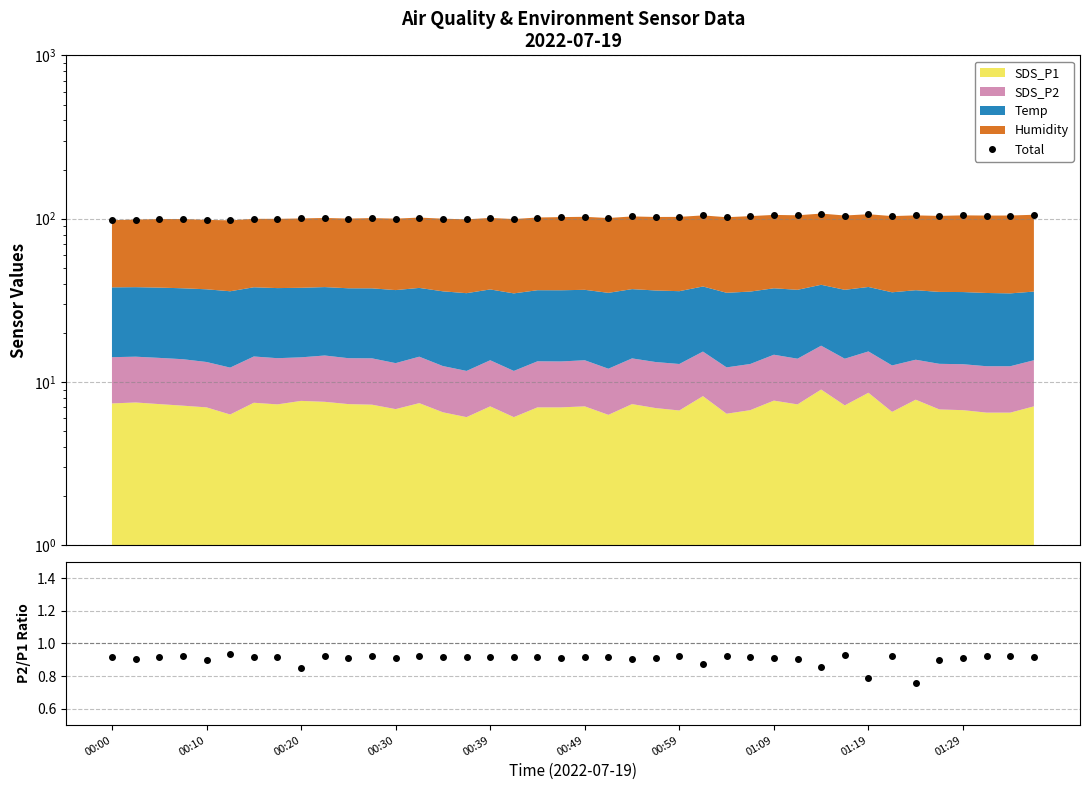

What is the average value of the Total series?

102.1